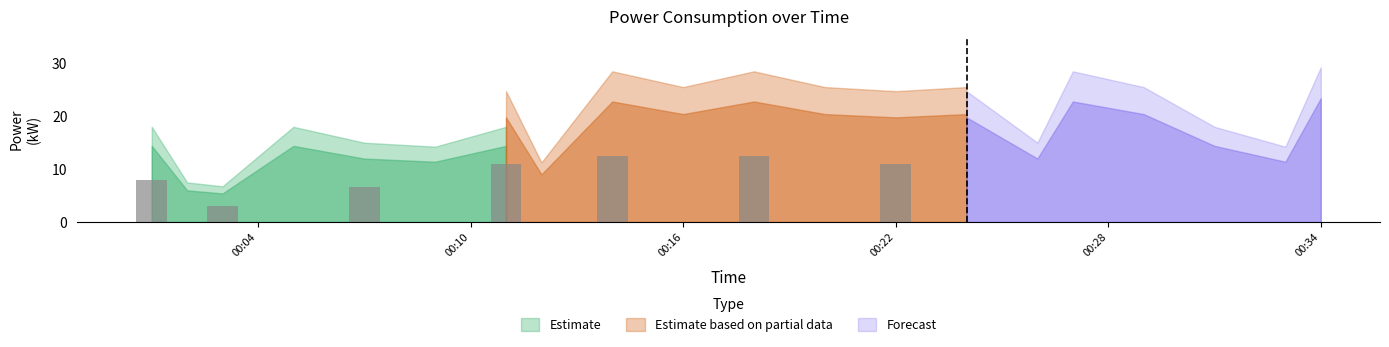

How many bars are there in each group?

3